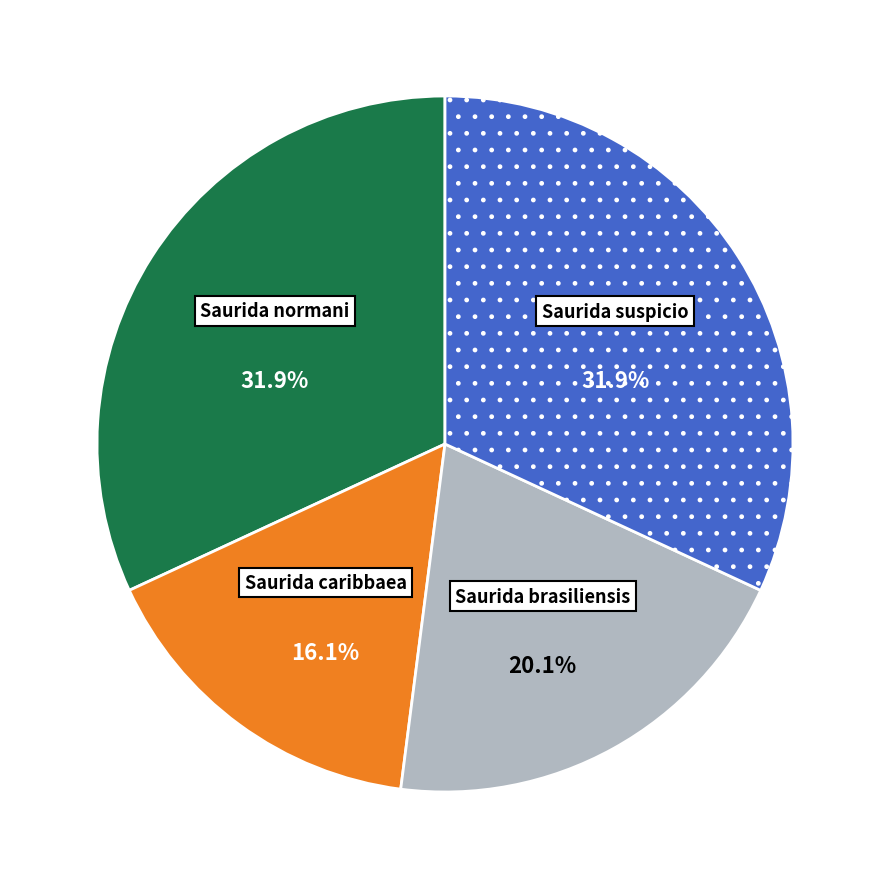

To the nearest percent, what portion does Saurida caribbaea represent?

16%